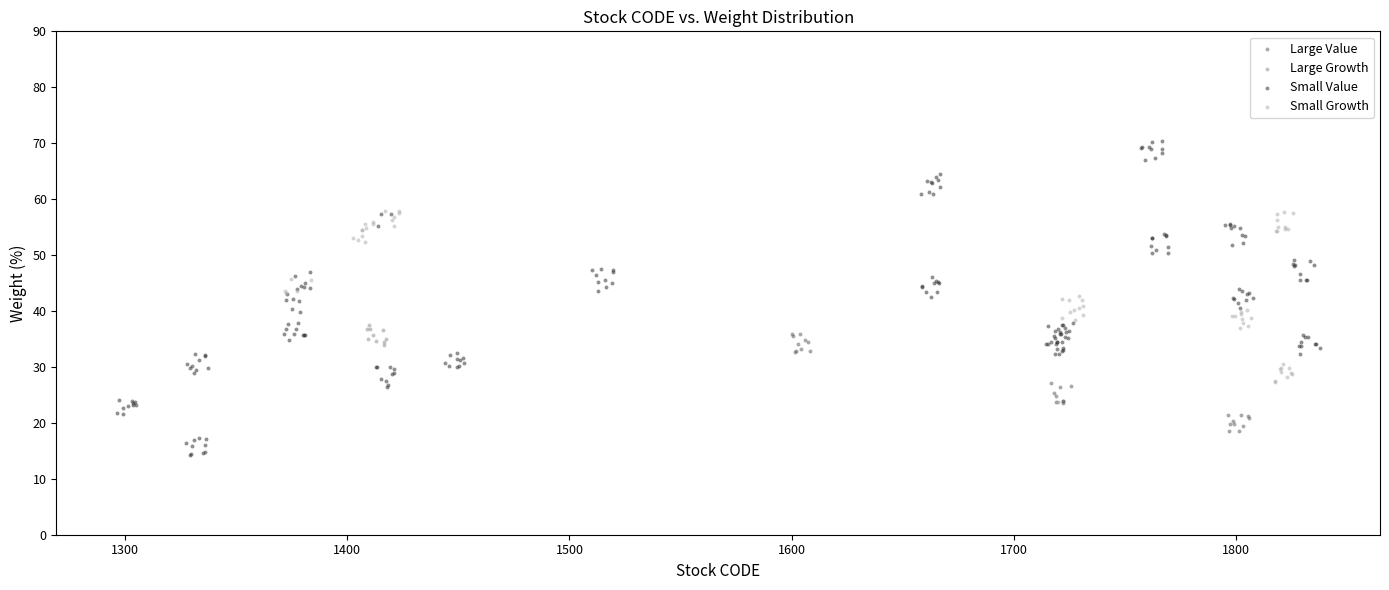

Which series reaches the maximum Y coordinate?

Small Value